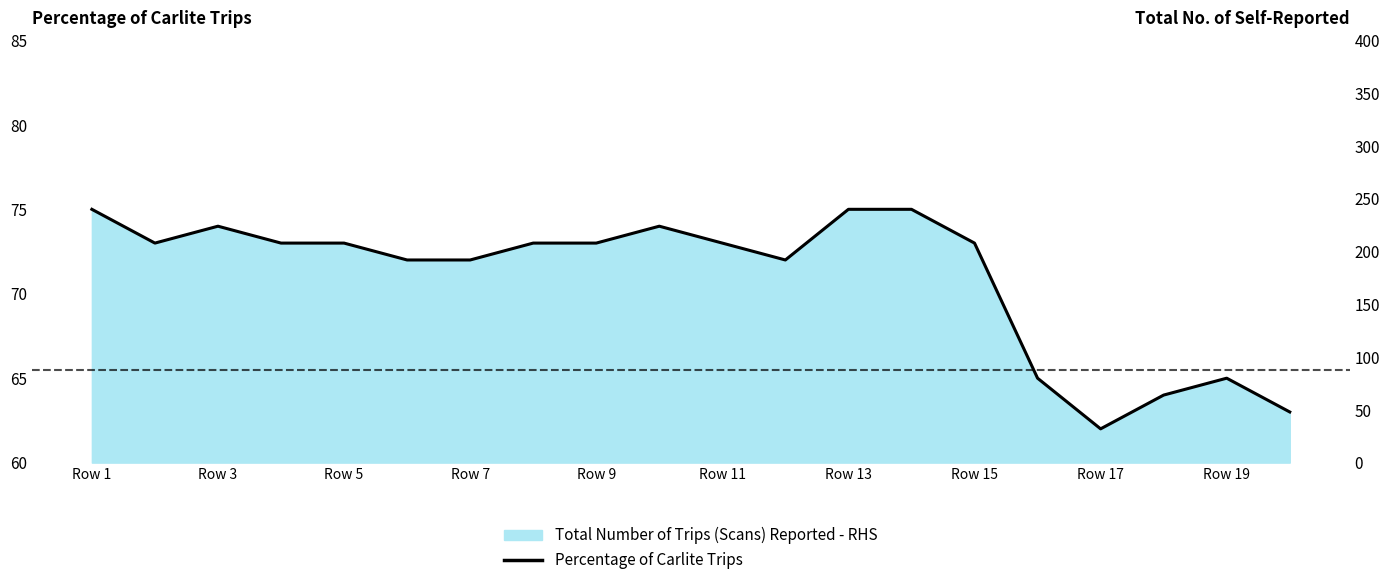

At which label does the data first exceed 73?

Row 1